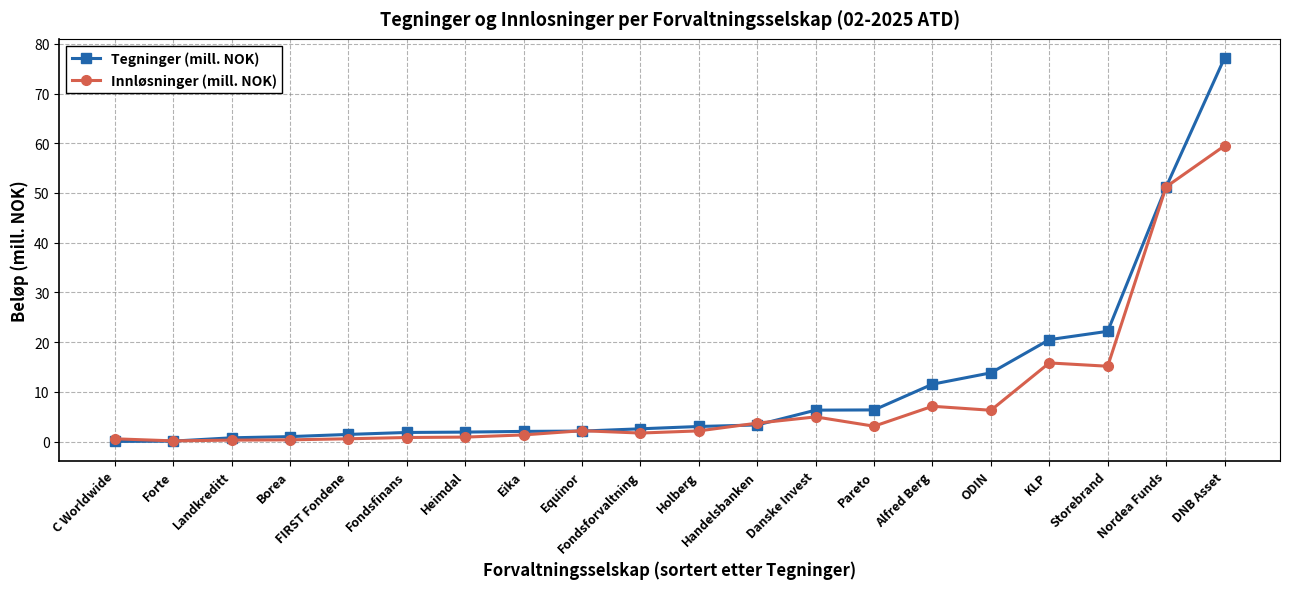

The Tegninger (mill. NOK) series shows 77.1 at DNB Asset. True or false?

True